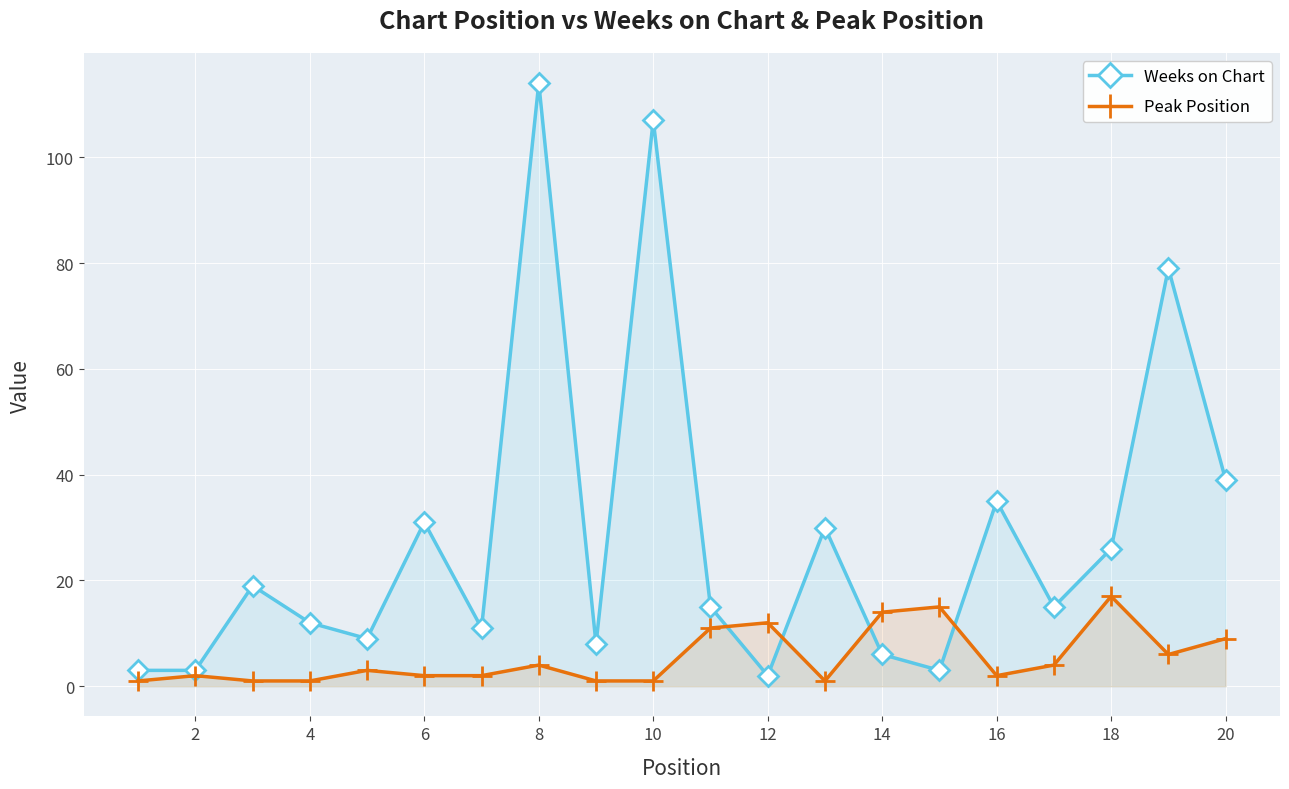

What is the maximum value shown in the chart?

114